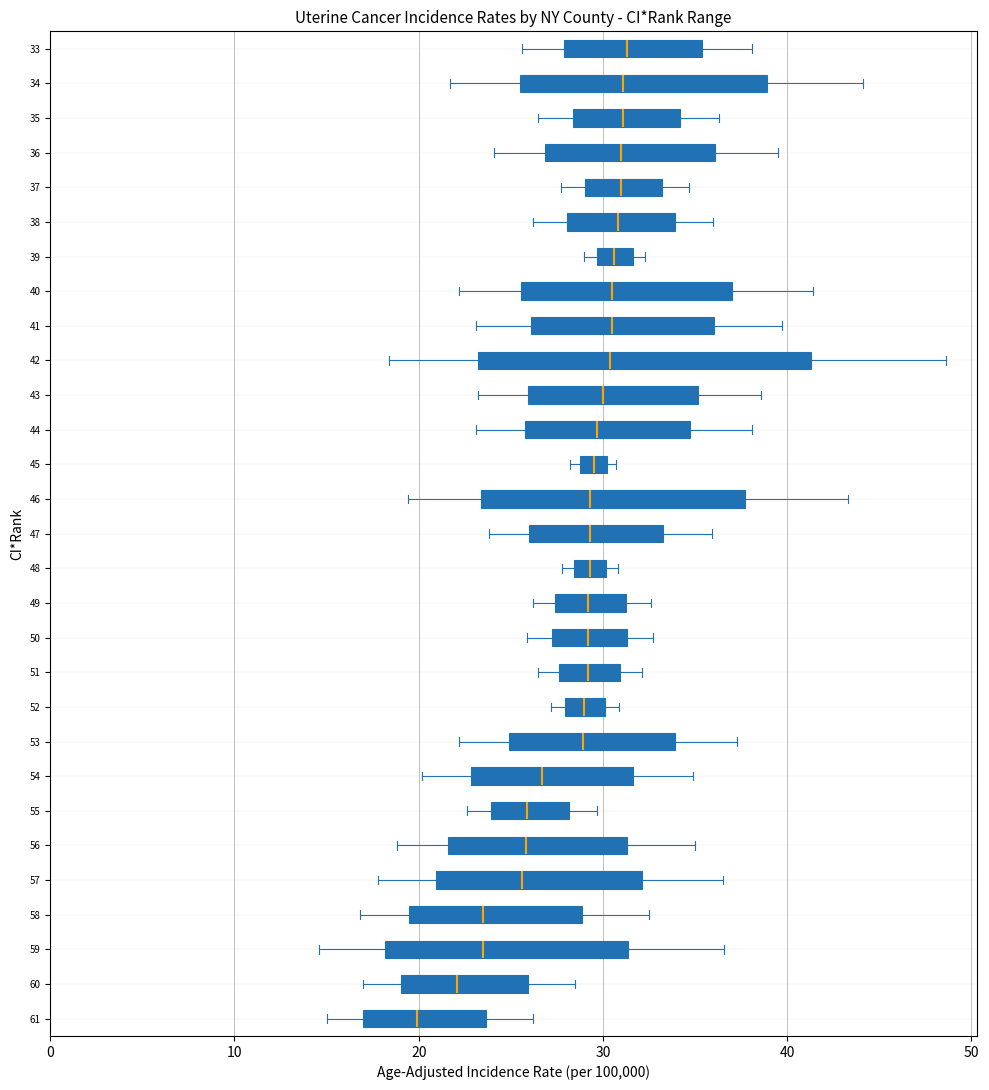

Comparing the boxes themselves (not the whiskers), which one is the widest?

42